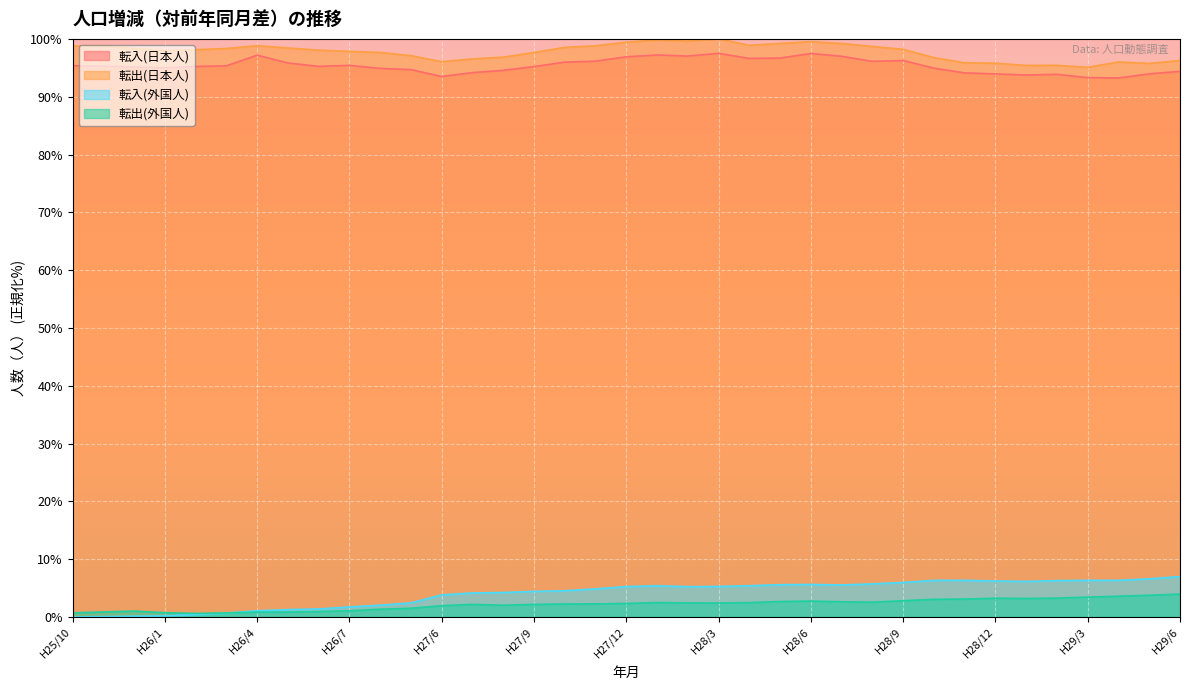

What is the sum of the 転出(外国人) values at H26/6 and H25/12?

2.0